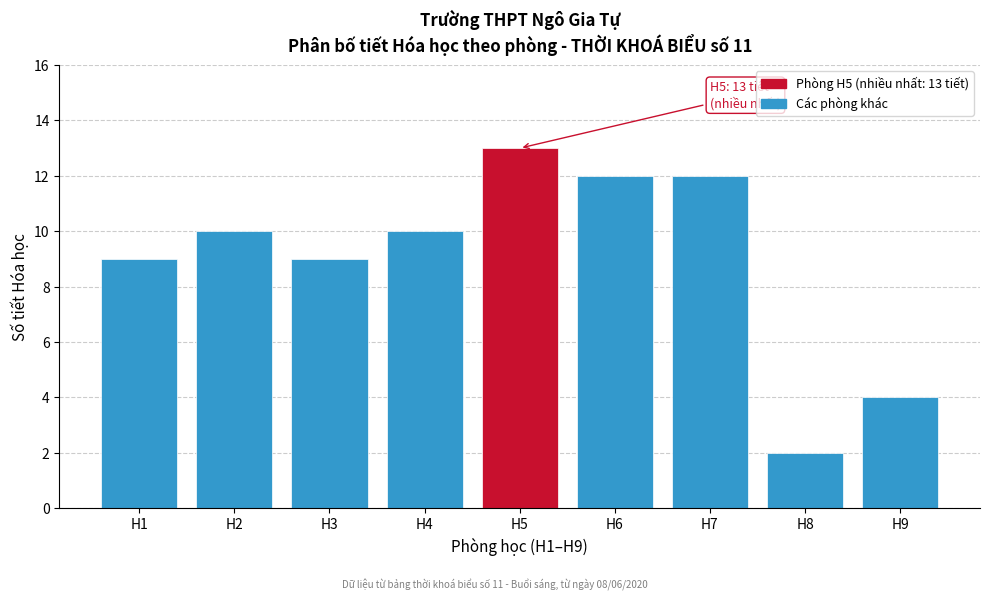

Reading right to left, what are all the values shown in this chart?

4	2	12	12	13	10	9	10	9